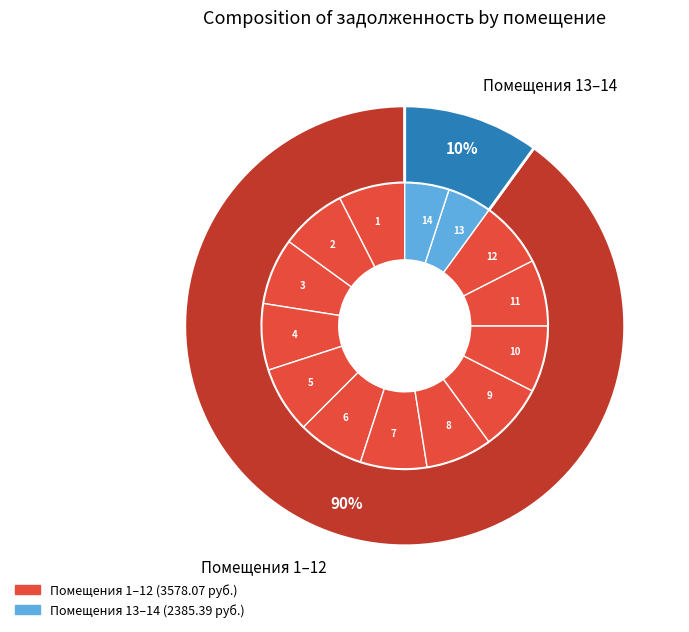

Count the number of slices in the pie.

14